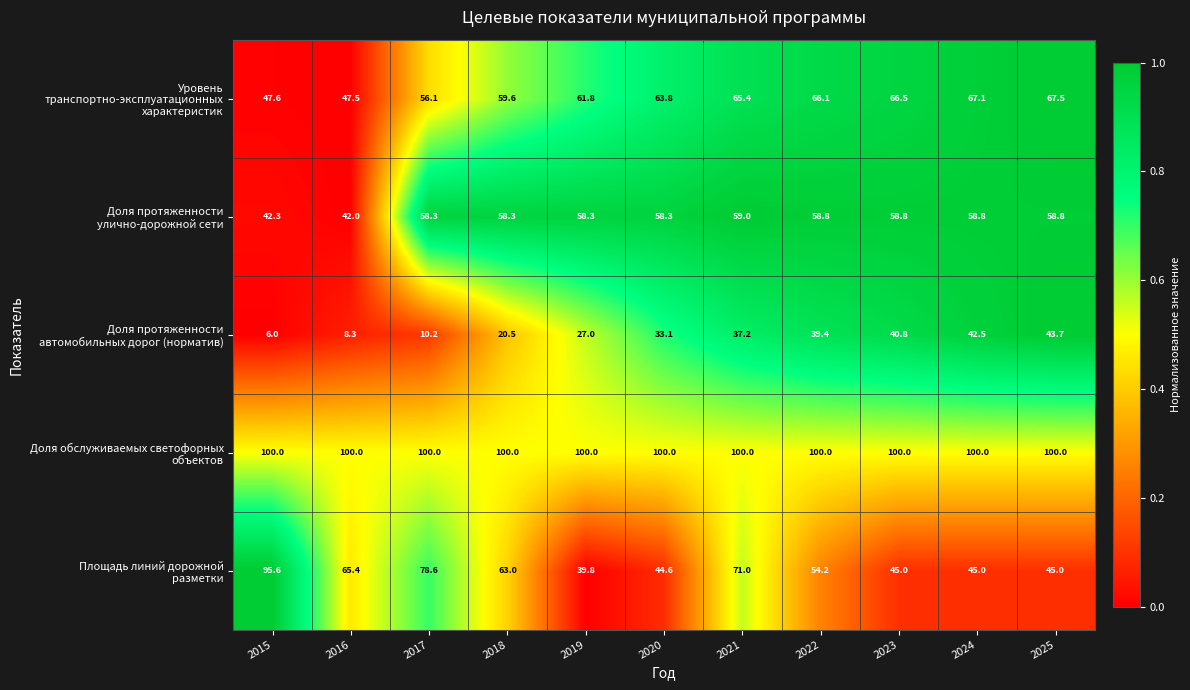

At how many categories does at least one series exceed 18?

11